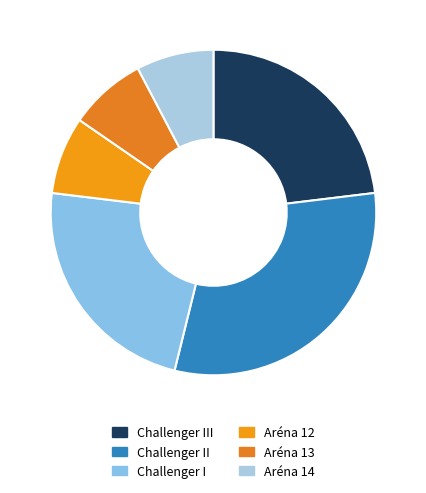

Which category has the biggest portion of the pie?

Challenger II